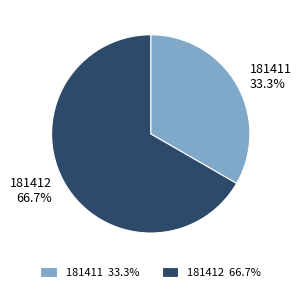

Which category has the biggest portion of the pie?

181412